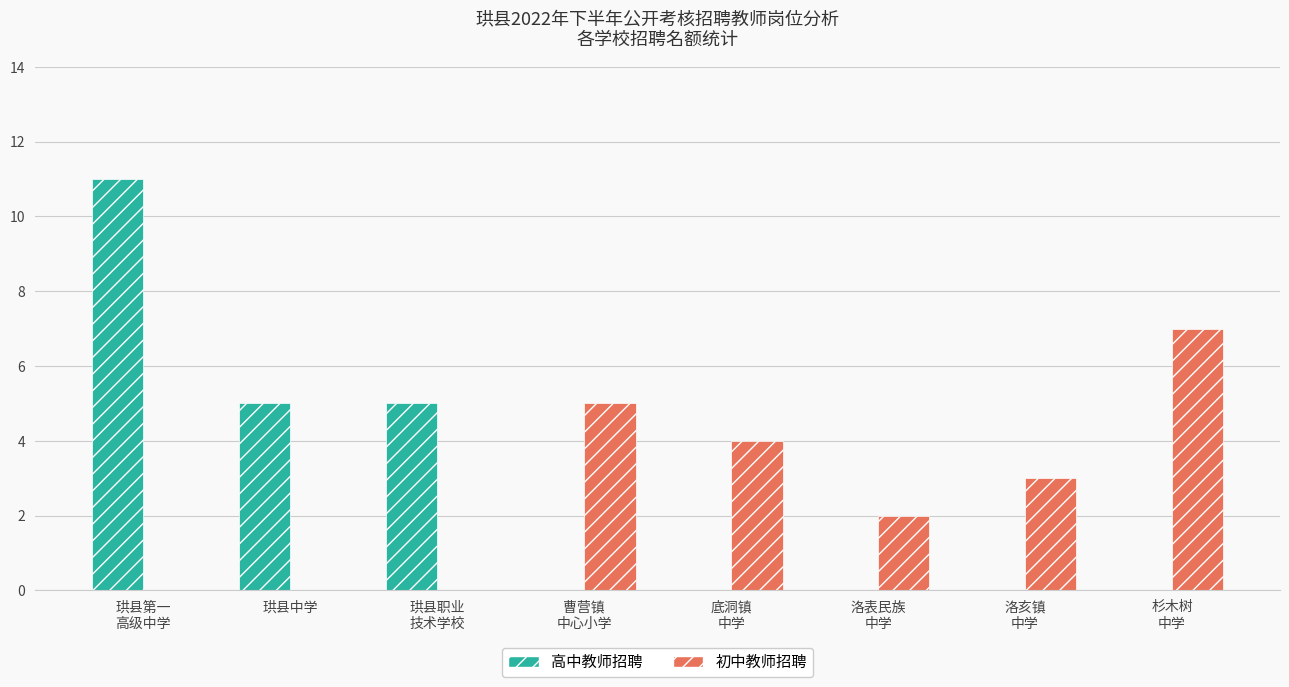

The value of 高中教师招聘 at 洛表民族
中学 is 7. True or false?

False